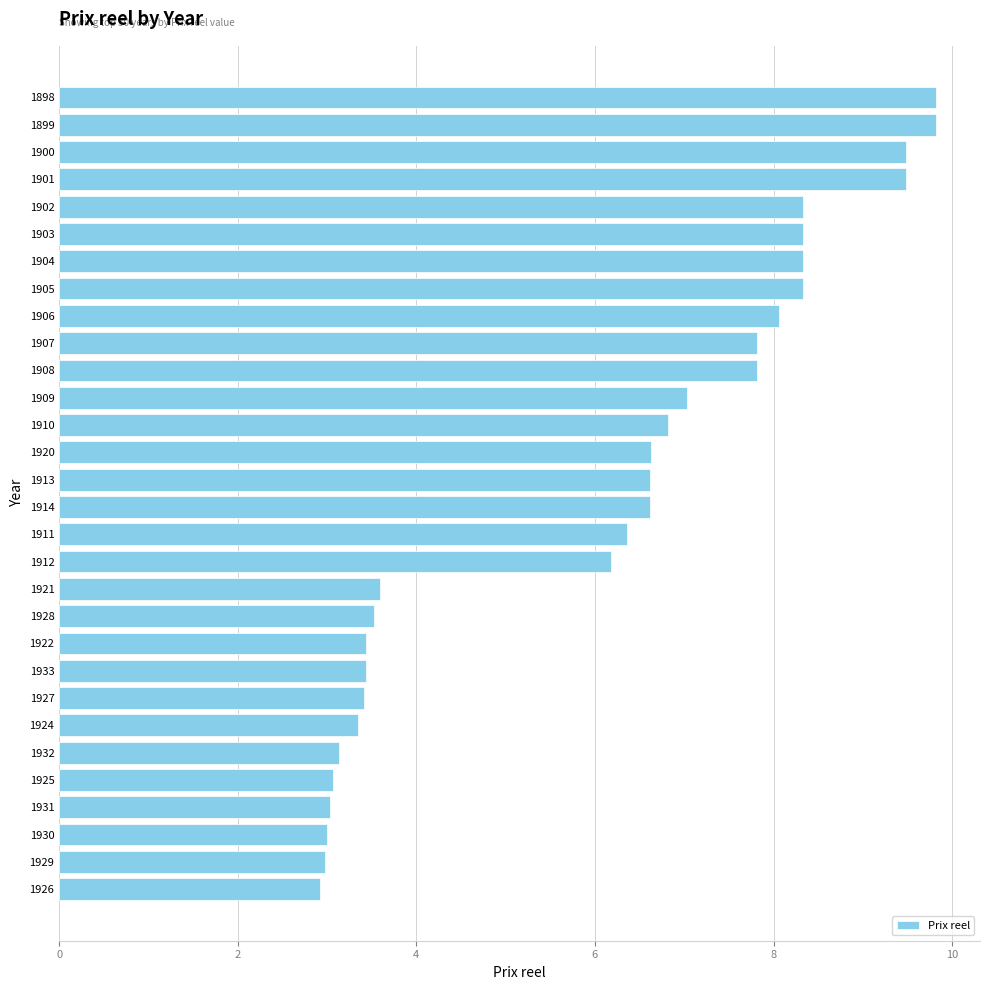

What is the sum of the values at 1922 and 1898?

13.3